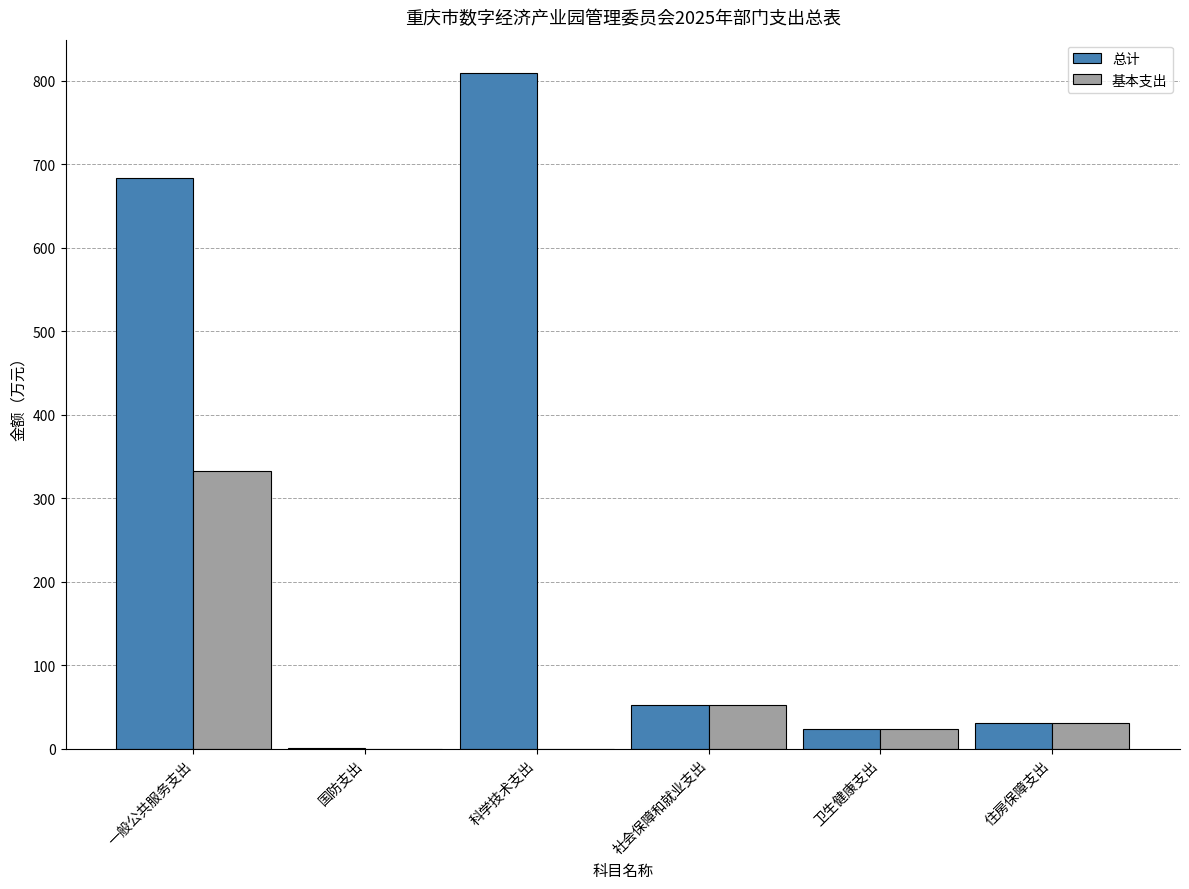

How many data points in 基本支出 are above 30?

3